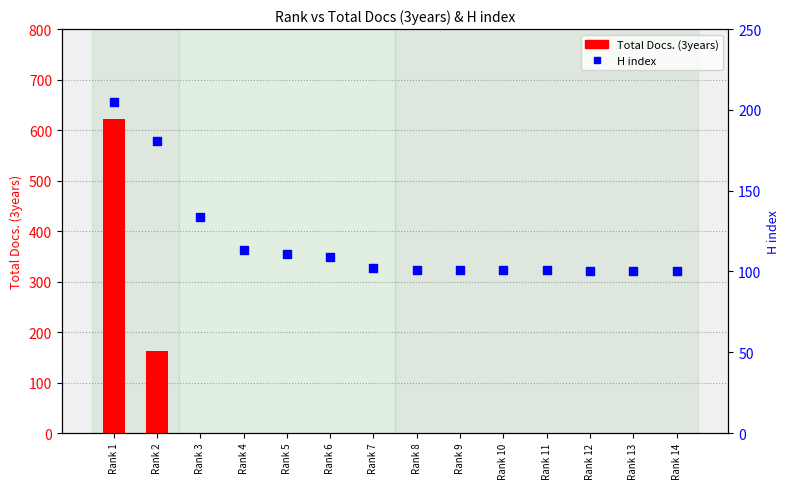

Is the value of H index at Rank 3 greater than the value of Total Docs. (3years) at Rank 5?

Yes